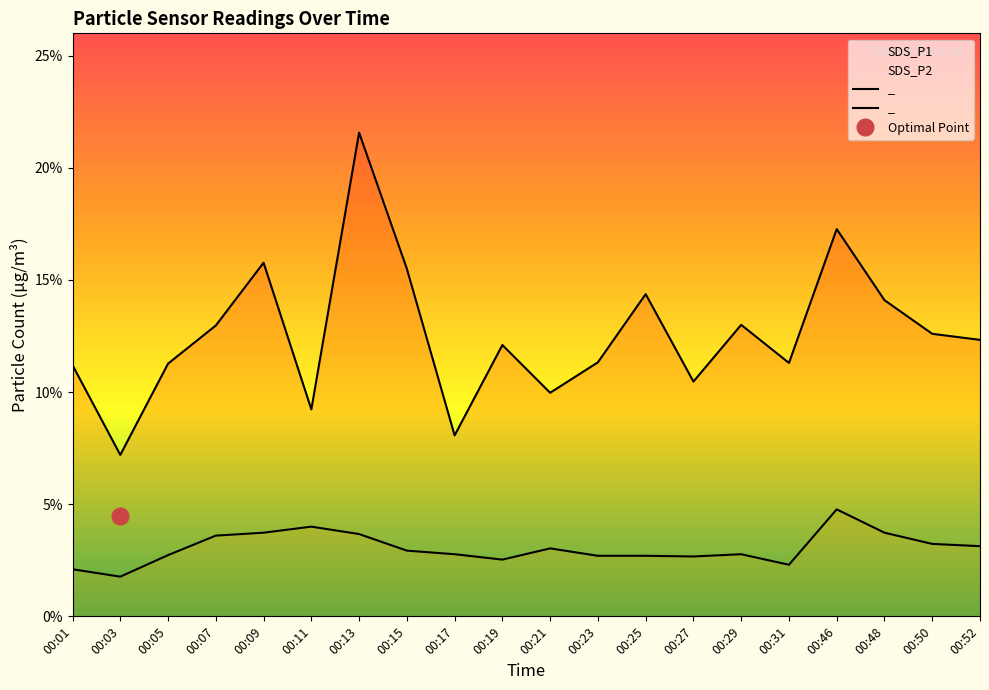

True or false: SDS_P2 and SDS_P1 intersect in this chart.

False